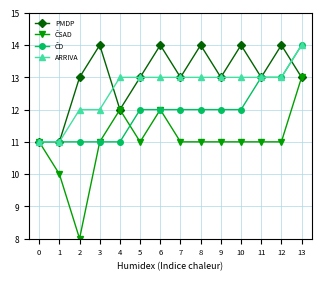

What is the minimum value for ARRIVA?

11